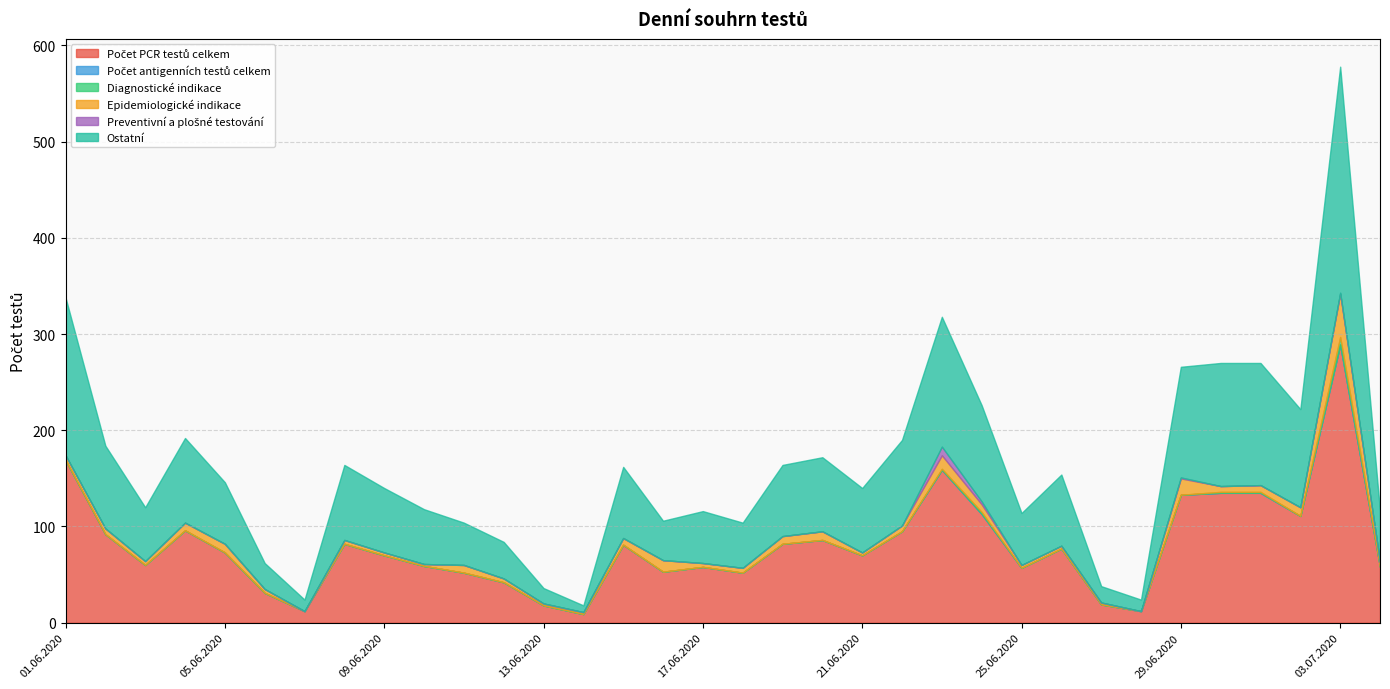

True or false: Ostatní has a value of 32 at 25.06.2020.

False